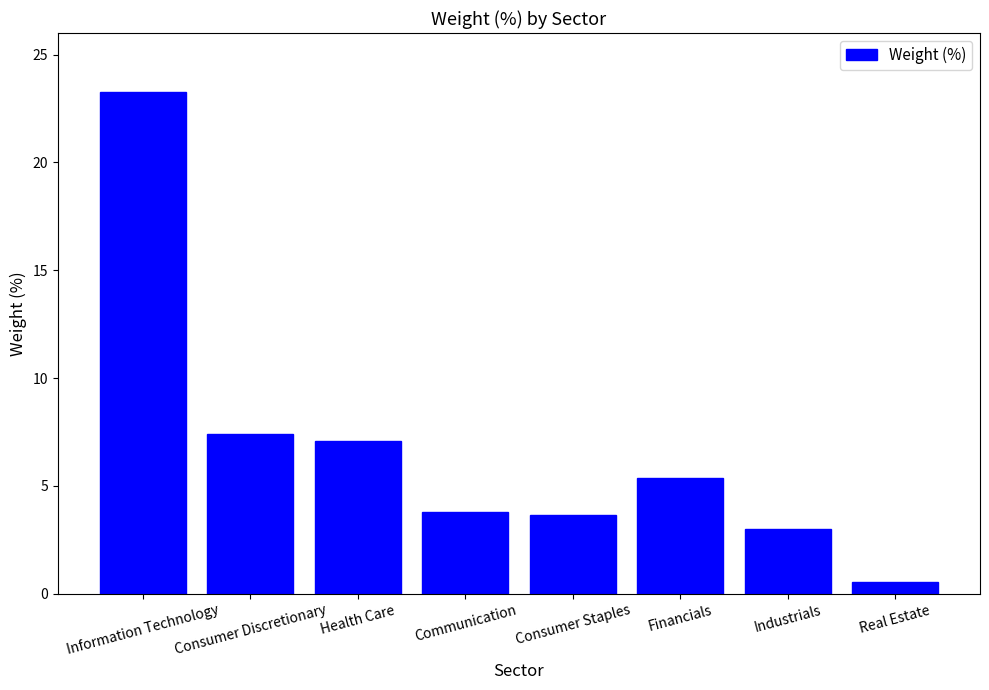

Reading left to right, transcribe all the data shown in this chart.

23.3	7.4	7.1	3.8	3.6	5.4	3.0	0.5